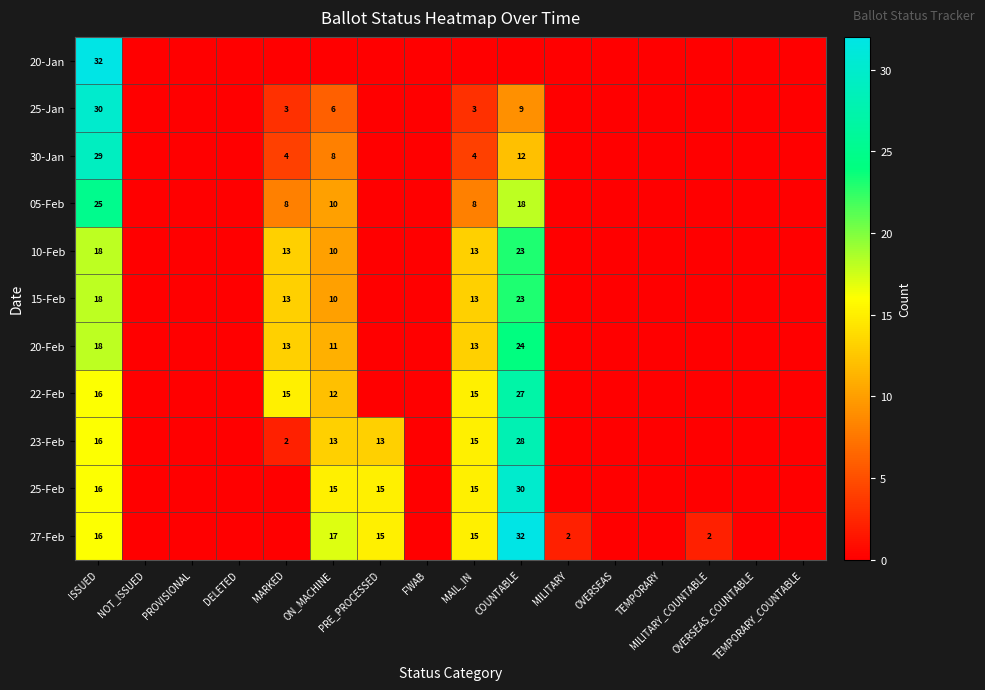

Which series has the largest range (max minus min)?

20-Jan